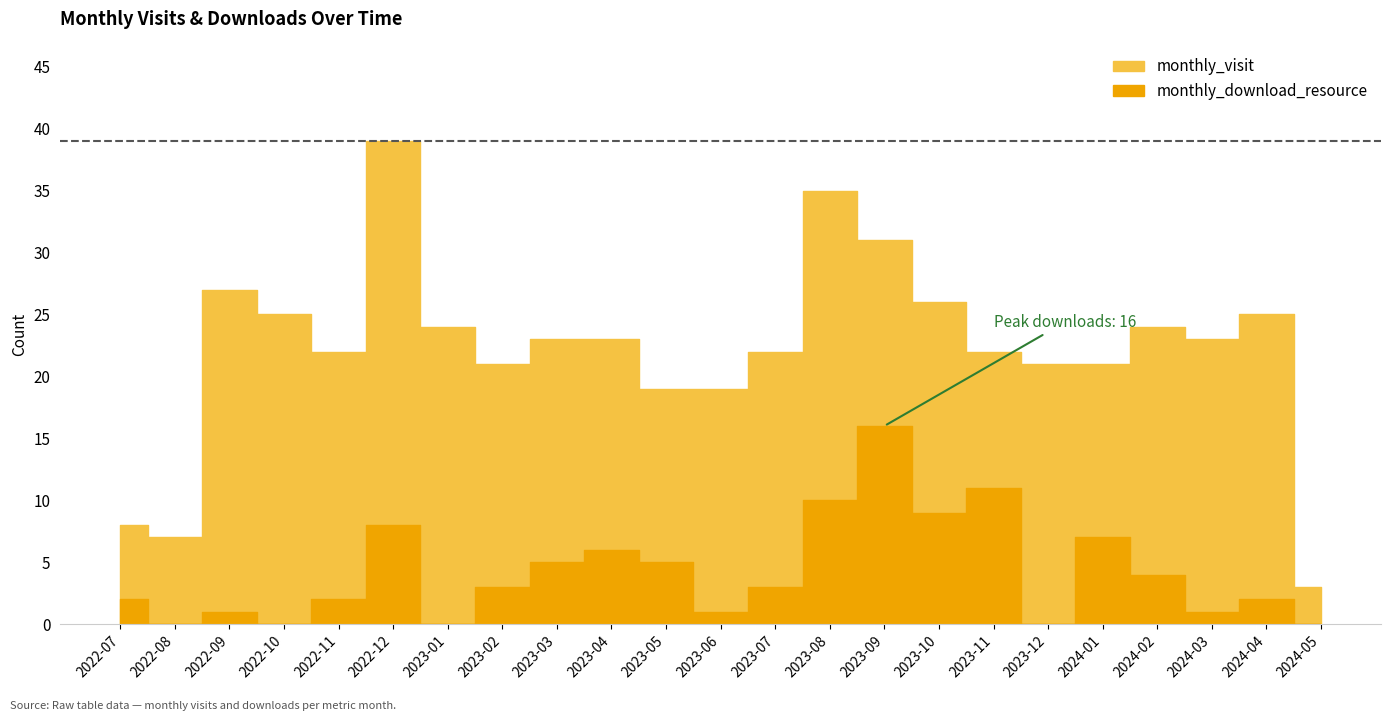

What is the difference between the highest and lowest values at 2023-05?

14